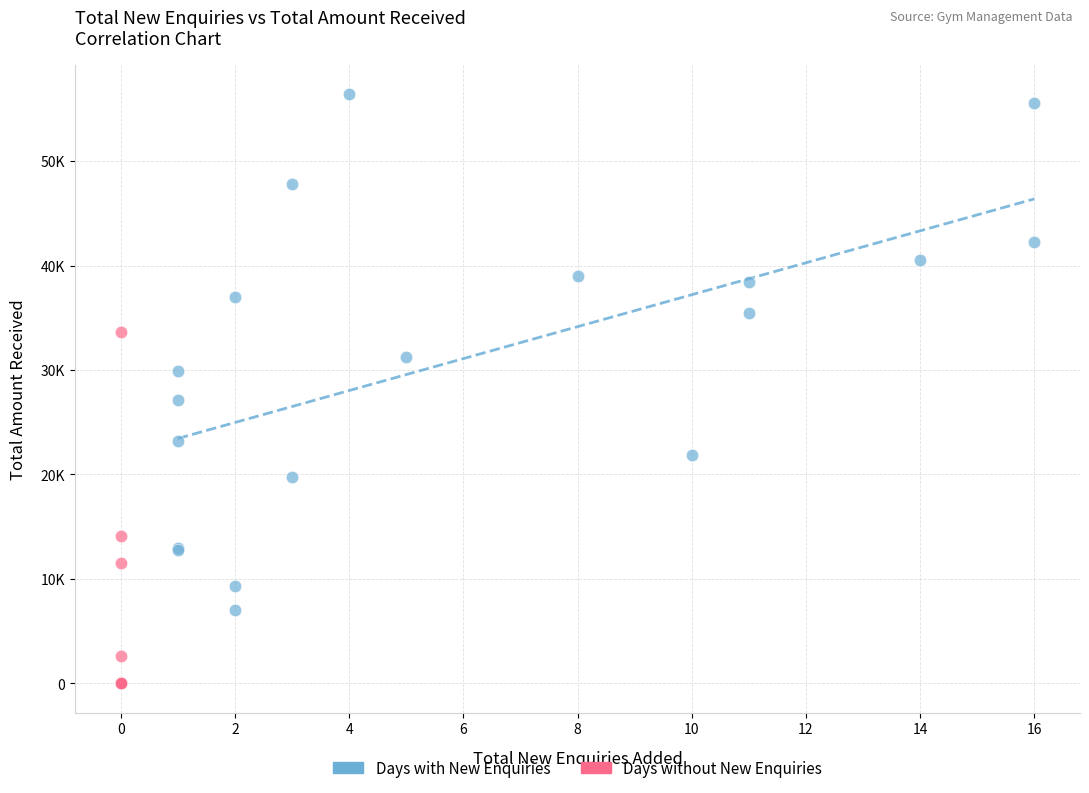

What are all the series names shown in the legend?

Days with New Enquiries, Days without New Enquiries